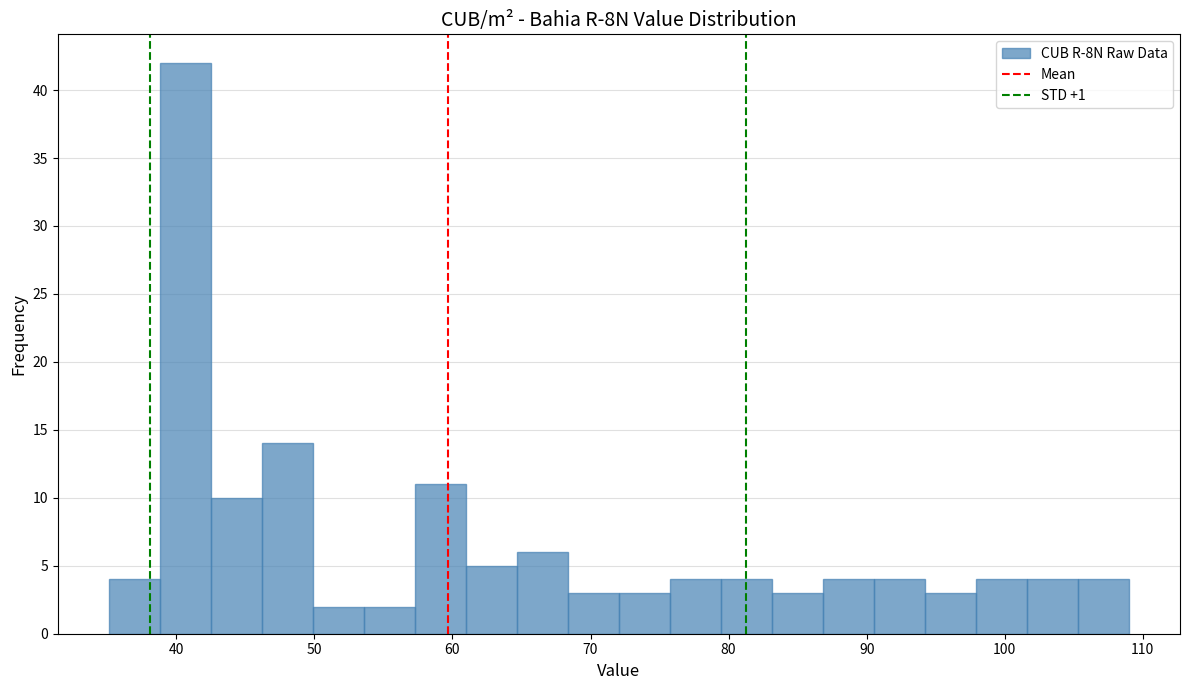

Read against the x-axis, roughly where is the centre of the tallest bar?

41